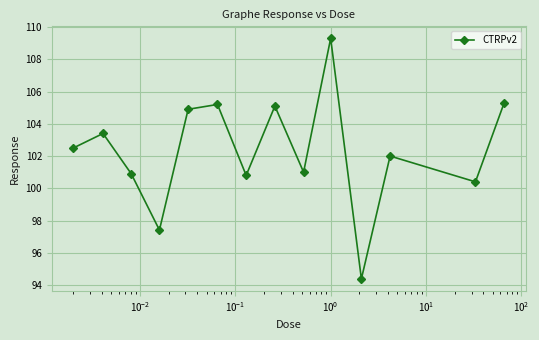

How many points are lower than both their immediate neighbors (excluding endpoints)?

5